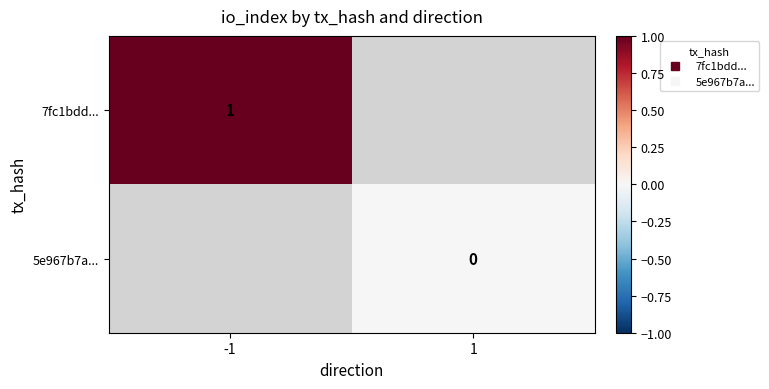

Rank the categories by 5e967b7a... value from lowest to highest.

-1, 1